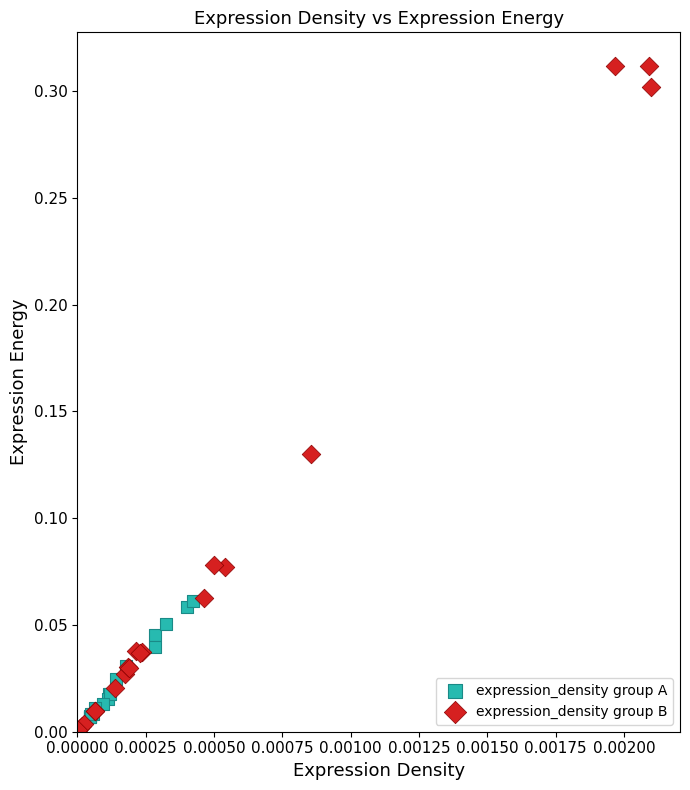

Which series has the largest Y range (max minus min)?

expression_density group B